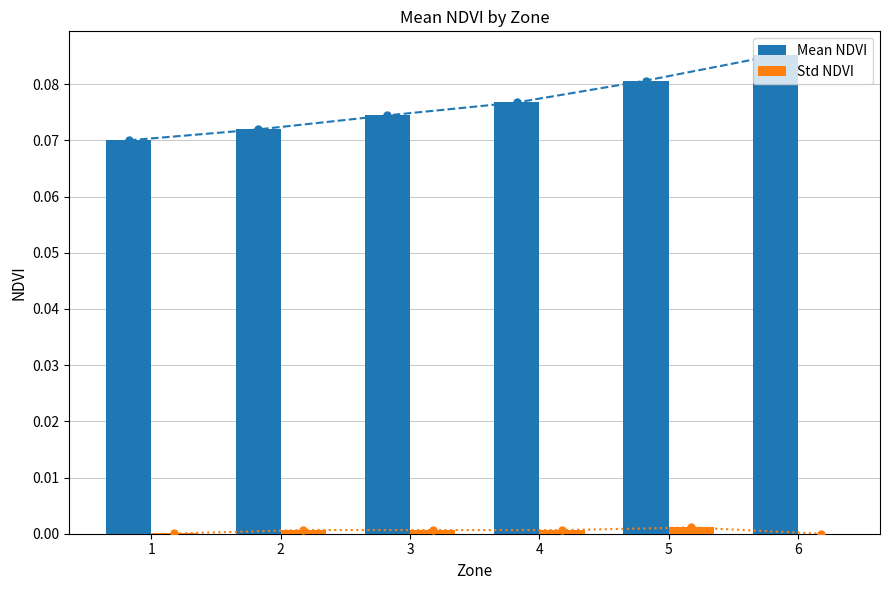

Between 4 and 6, which series saw the biggest shift?

Mean NDVI